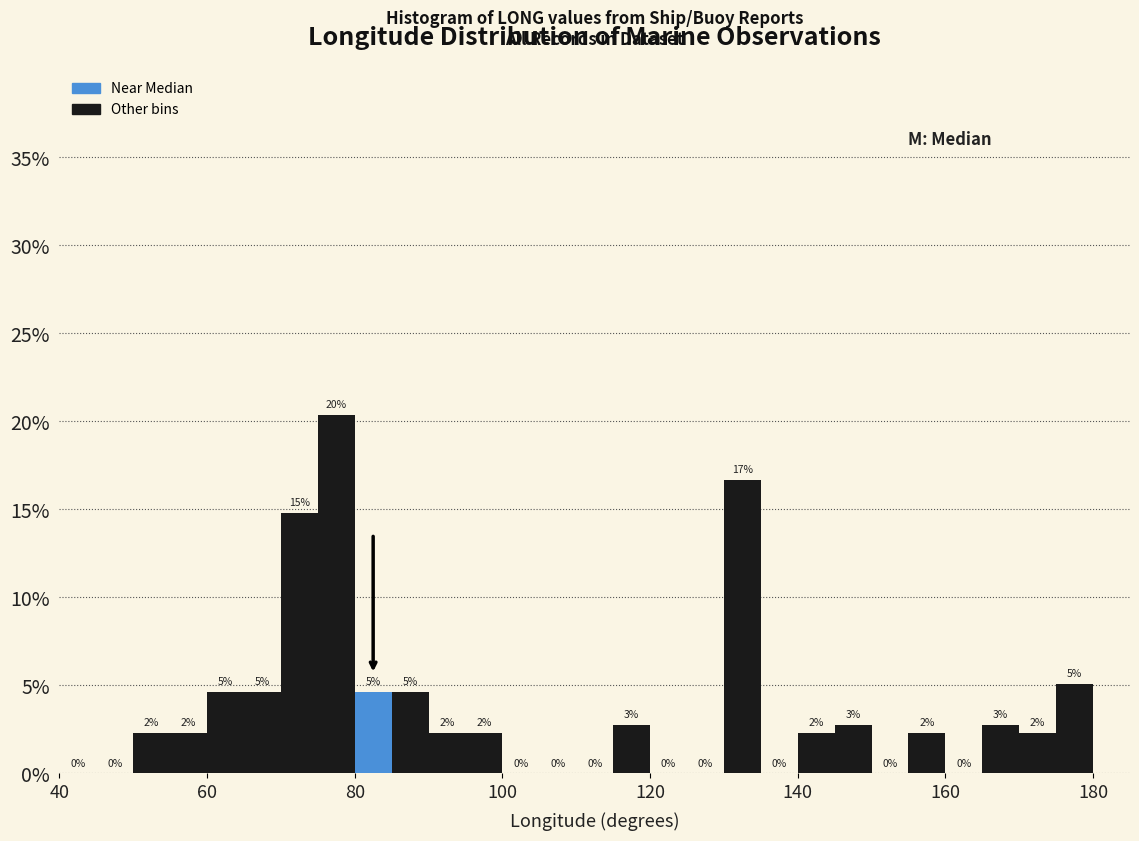

Around what value on the x-axis is the tallest bar? Give the approximate position of its centre, as read against the axis.

78